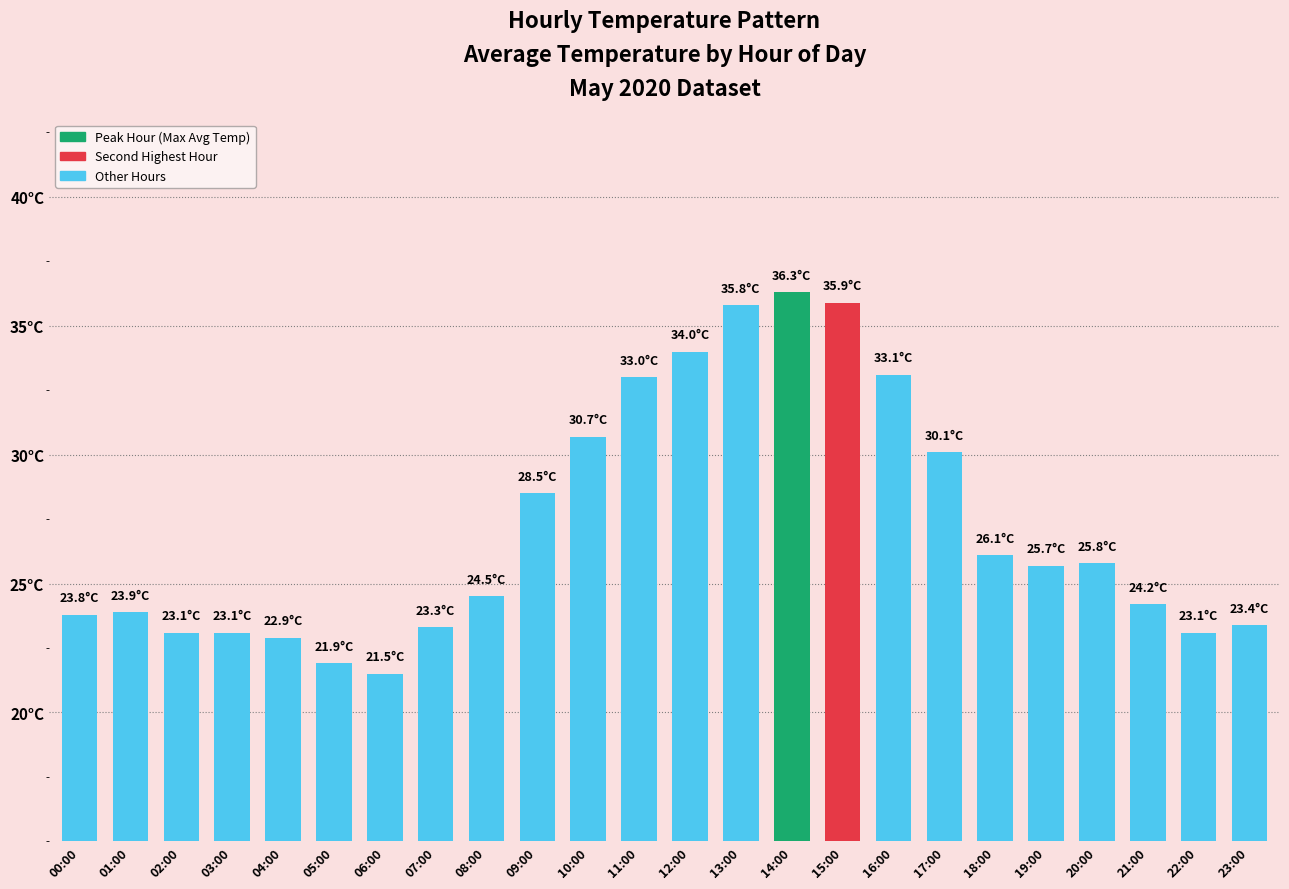

Where is the data nearest to the value 28?

09:00